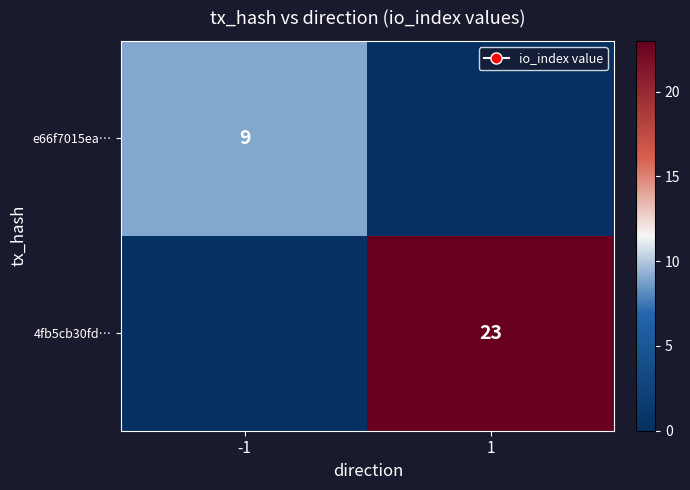

The 4fb5cb30fd… series shows 36 at 1. True or false?

False